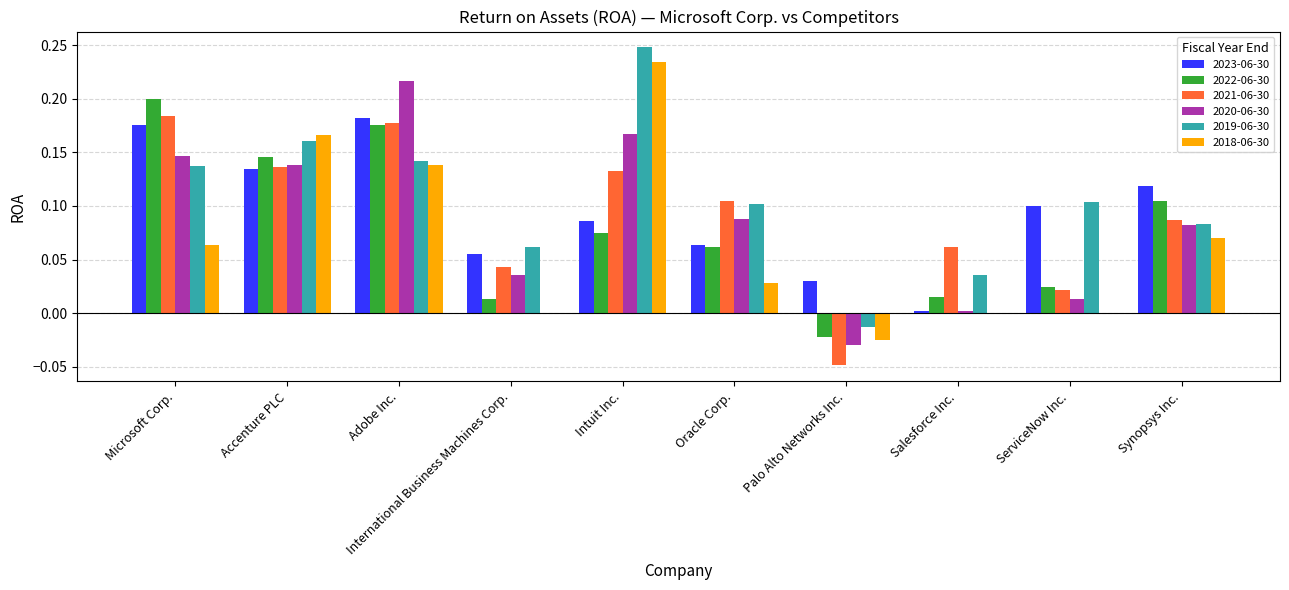

Is the value of 2018-06-30 at Adobe Inc. greater than the value of 2021-06-30 at Palo Alto Networks Inc.?

Yes